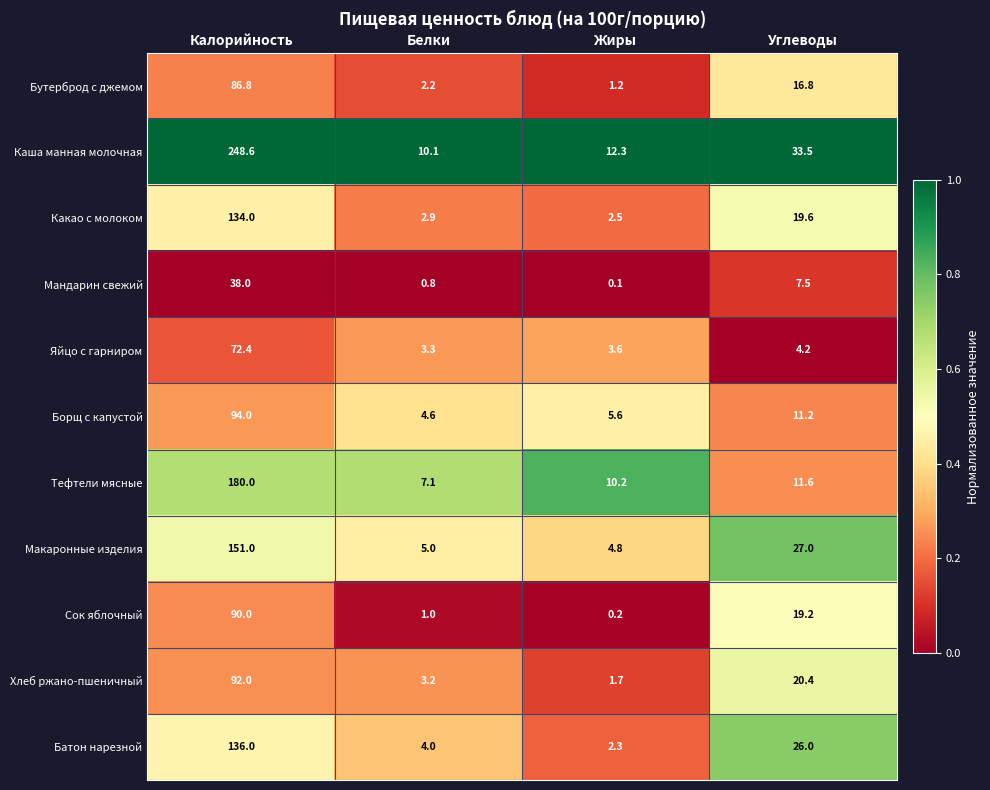

The value of Каша манная молочная at Жиры is 16.3. True or false?

False